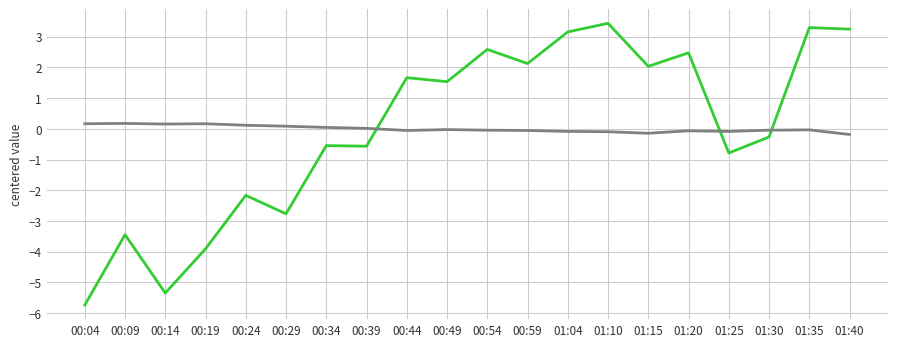

What is the minimum value shown in the chart?

-5.7